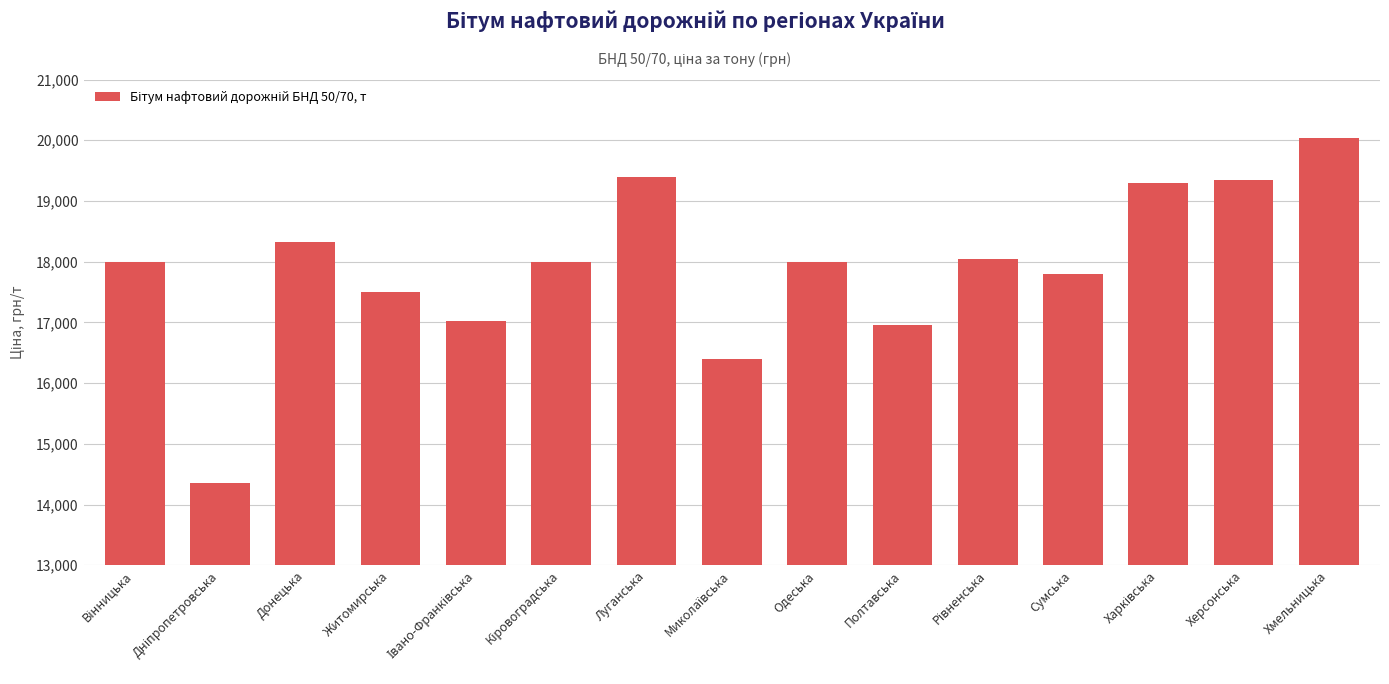

How many values are below 18000?

6